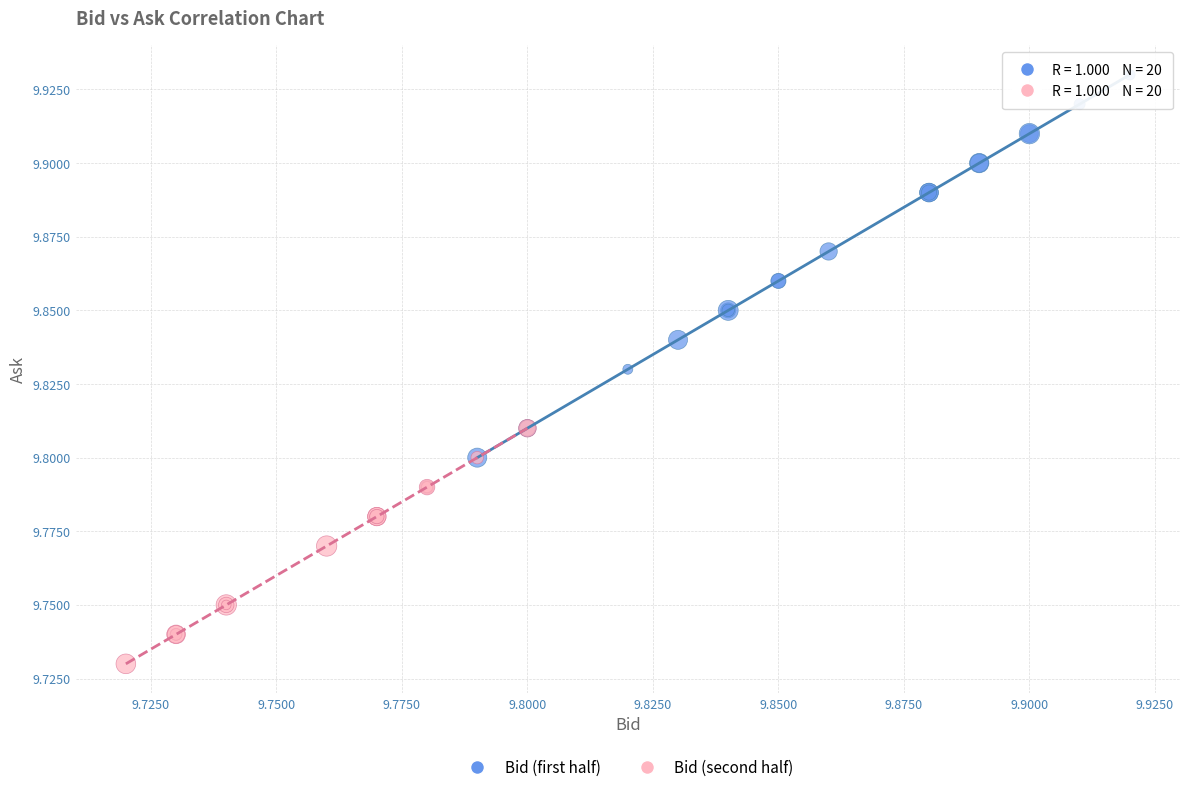

Which series has the widest spread of Y values?

Bid (first half)